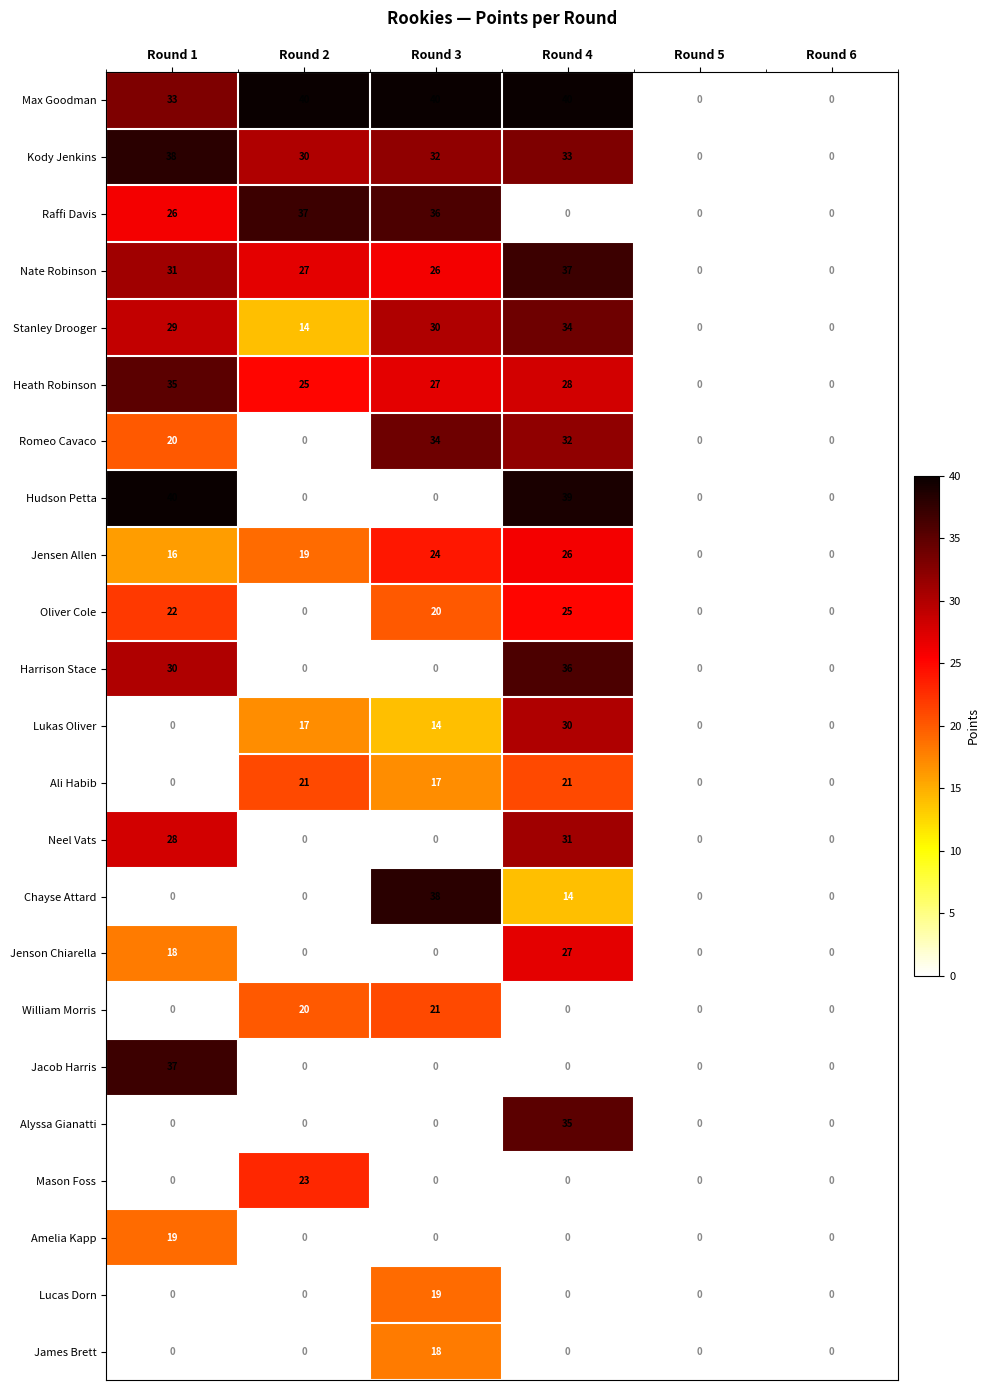

What is the difference between the maximum and minimum values in the Lucas Dorn series?

19